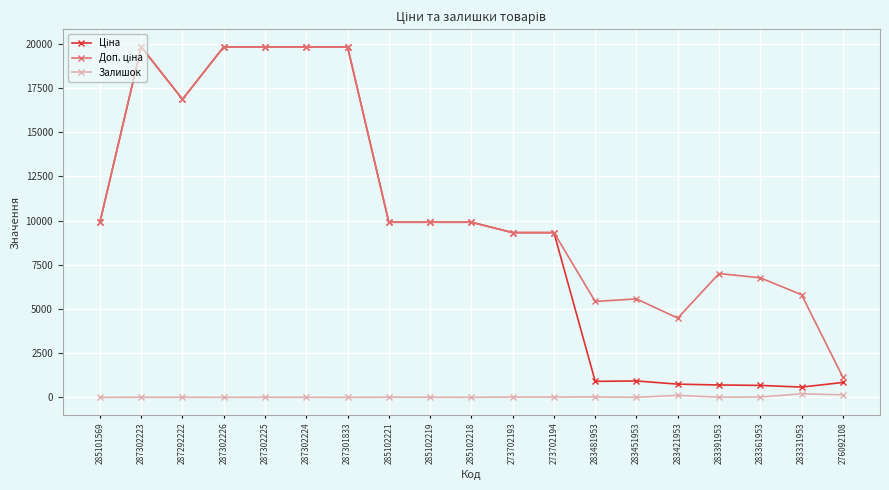

True or false: Залишок has a value of 2.0 at 283451953.

True